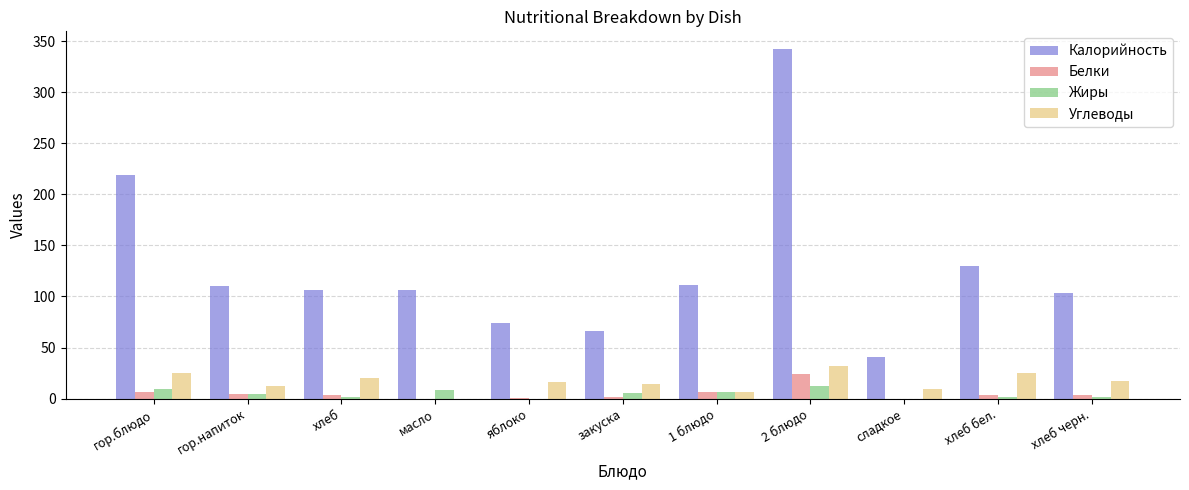

How many distinct data groups are displayed?

4